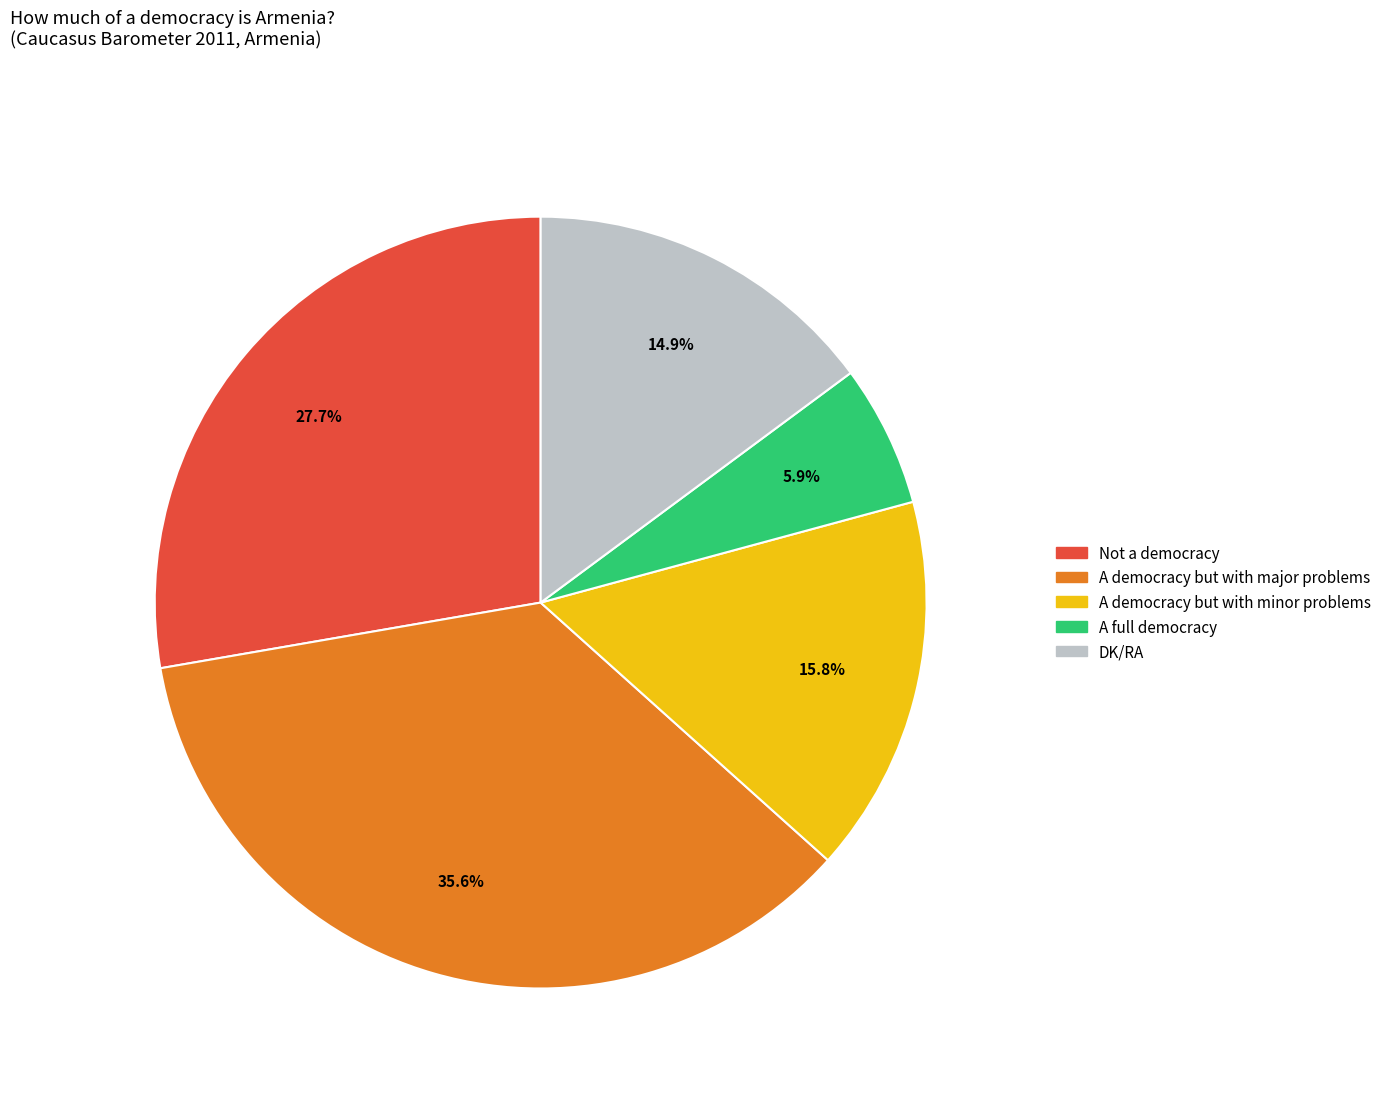

To the nearest percent, what percentage of the pie is DK/RA?

15%